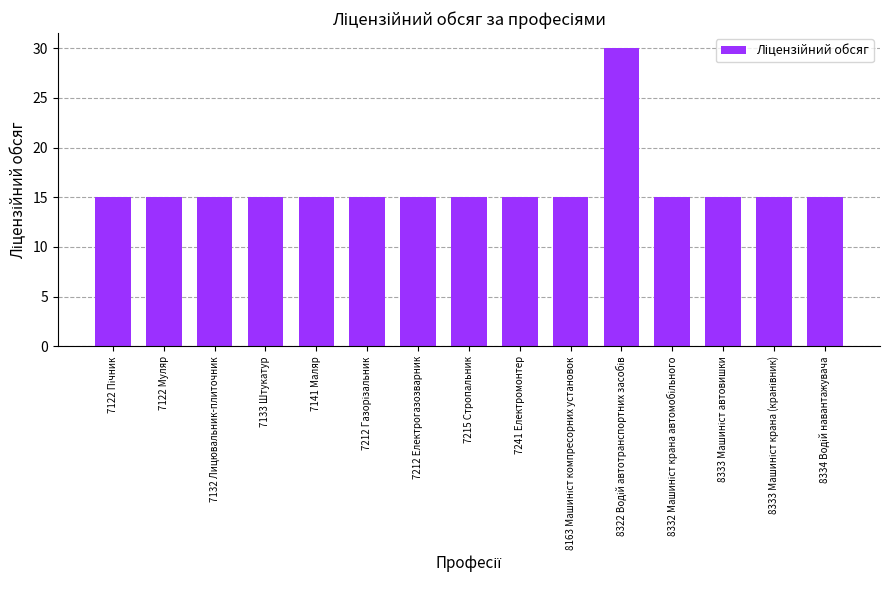

Reading left to right, what are all the values shown in this chart?

15	15	15	15	15	15	15	15	15	15	30	15	15	15	15